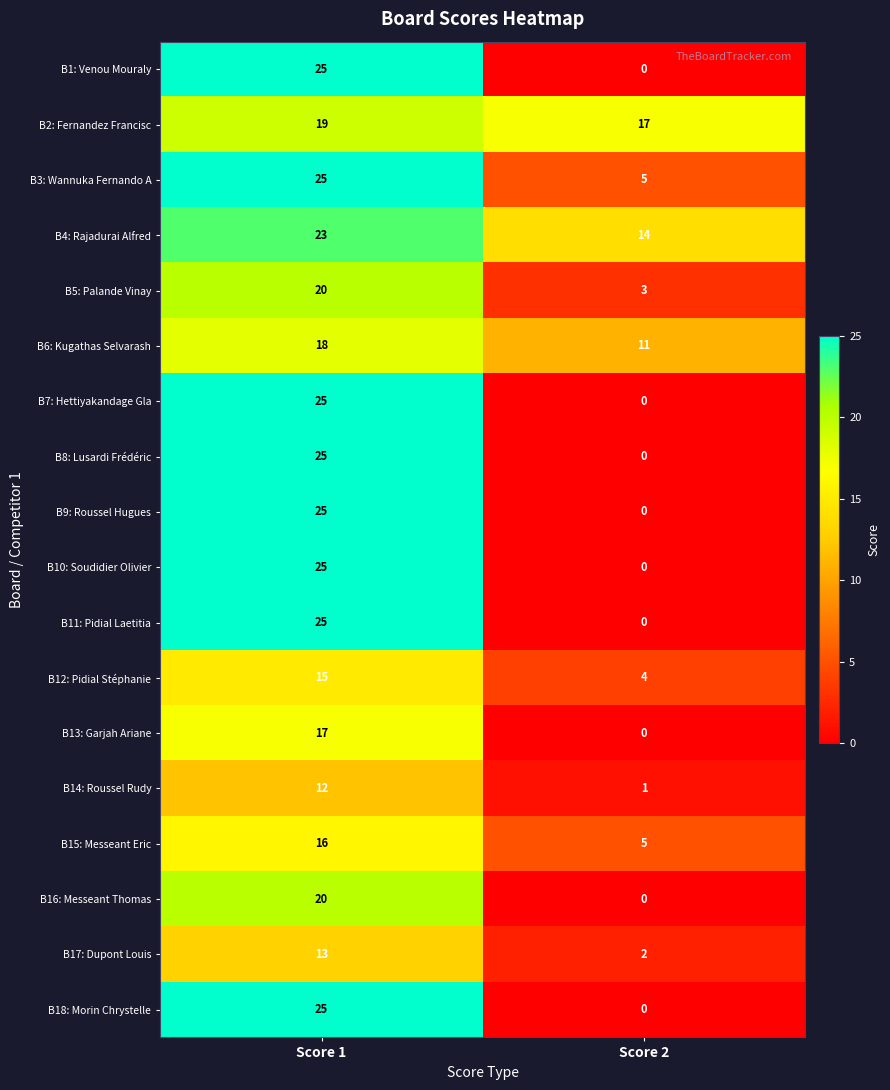

How many data points does each series have?

2